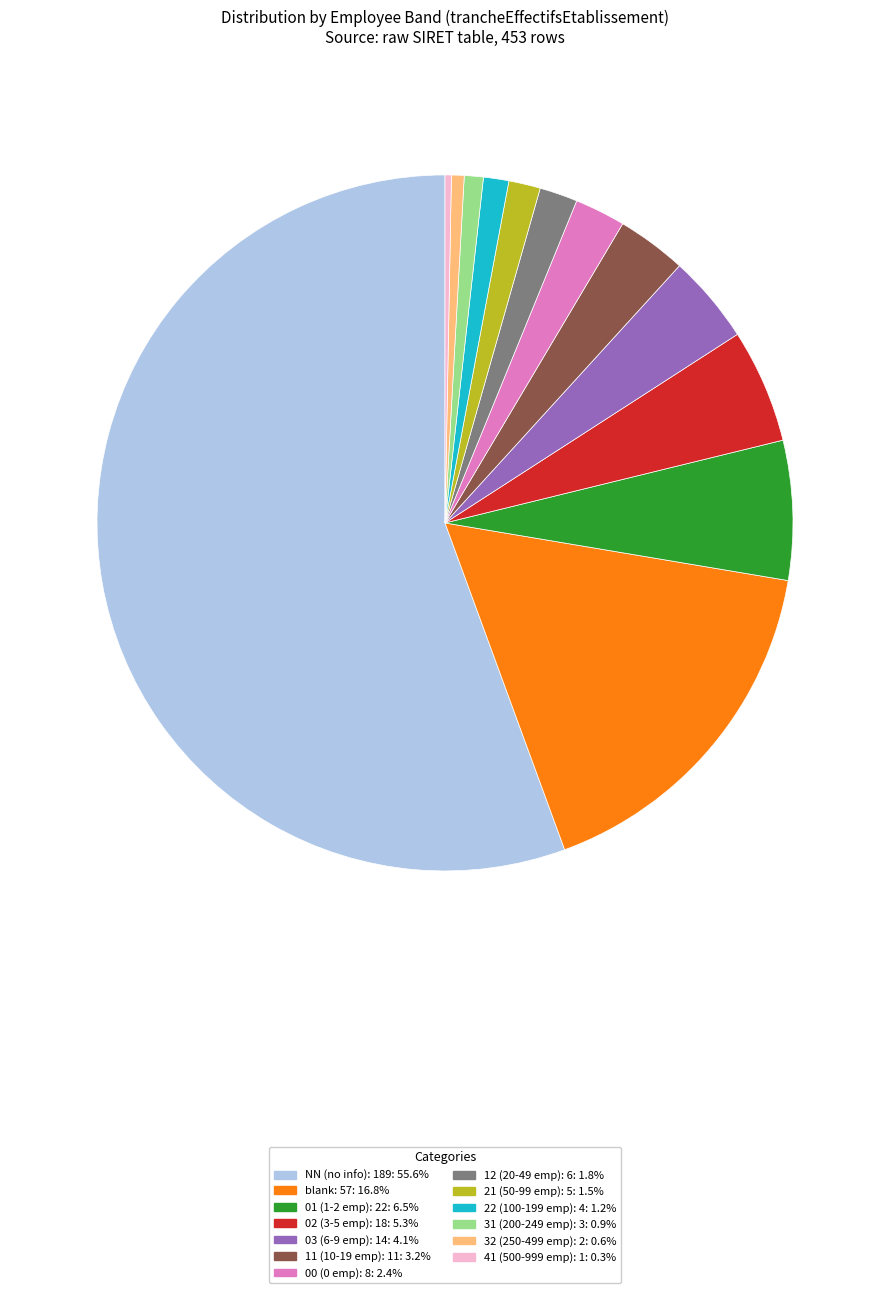

Does any single category account for the majority?

Yes